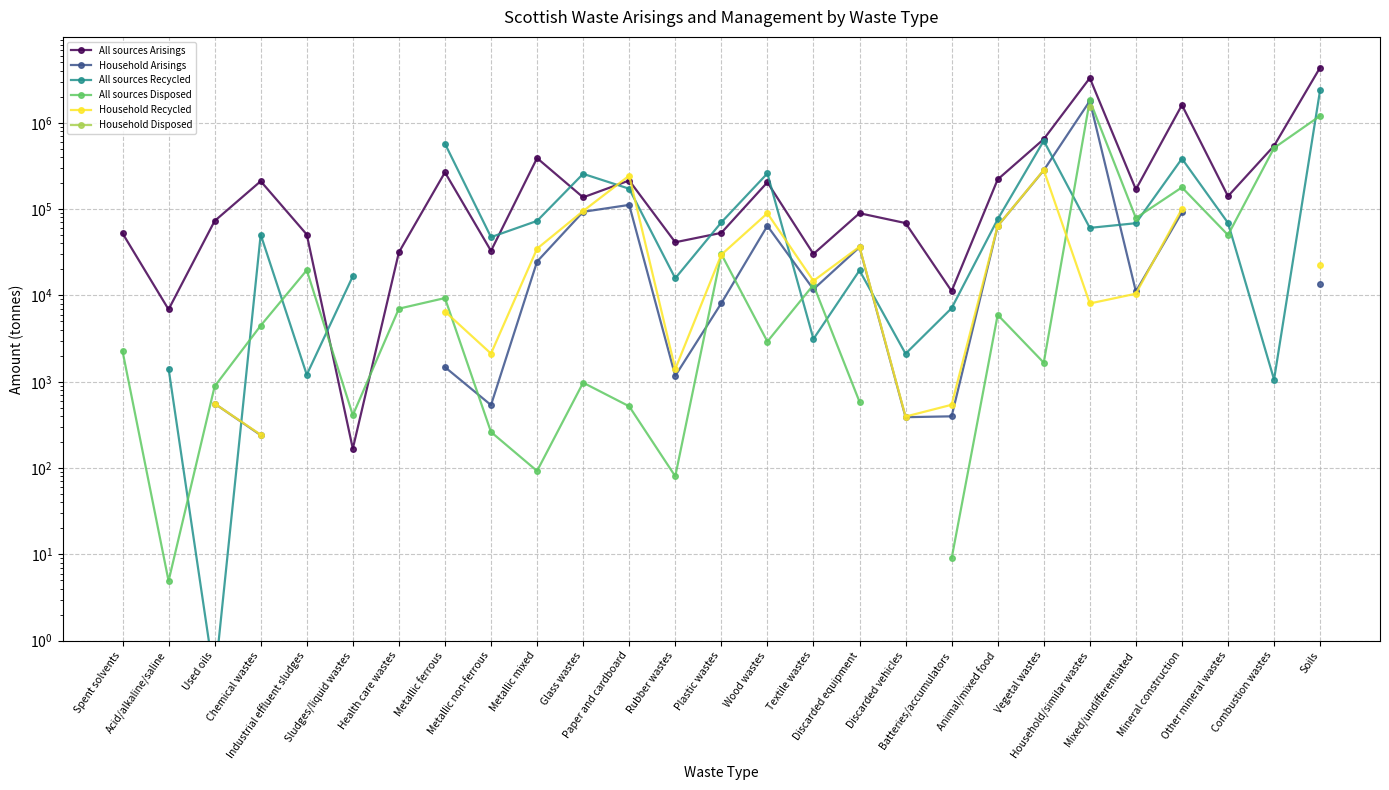

What is the spread (max minus min) of values at Mixed/undifferentiated?

158762.1